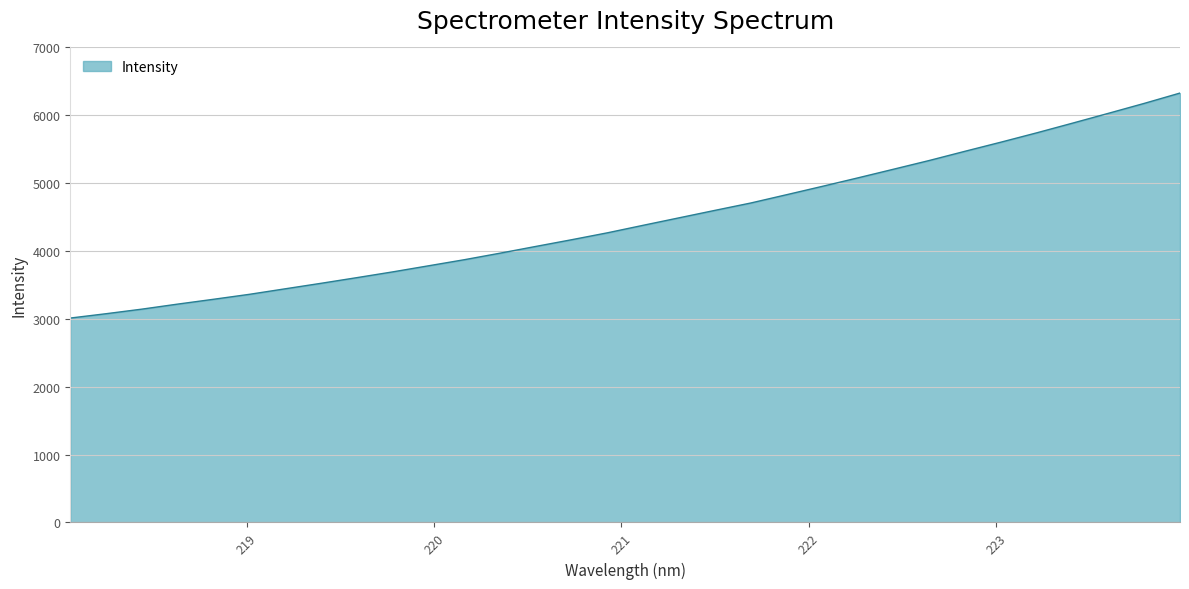

What is the maximum value shown in the chart?

6328.0